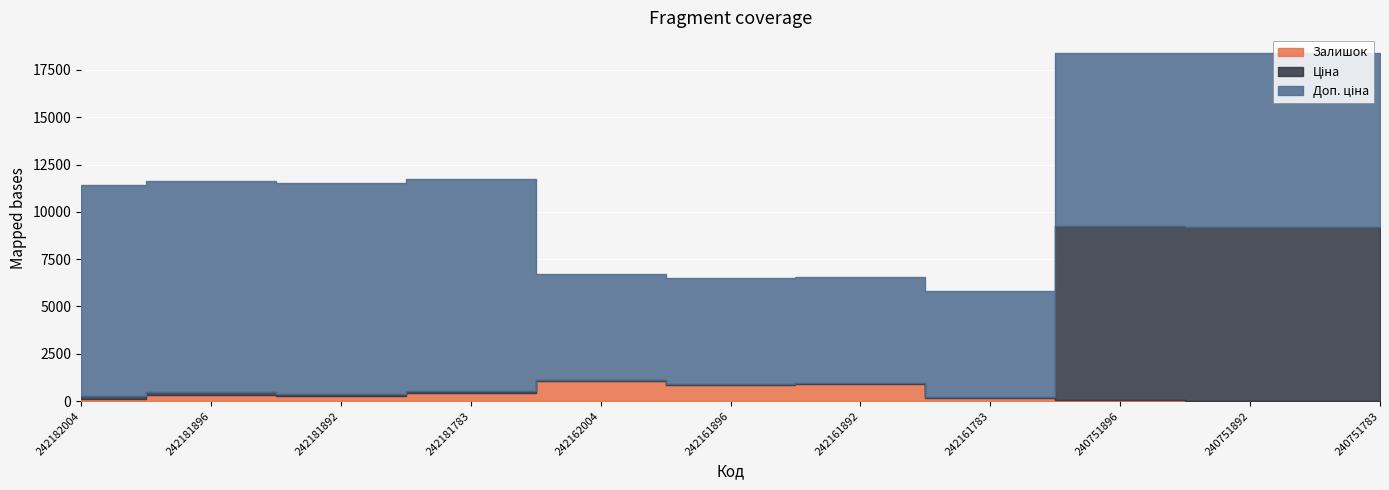

How many lines are shown in the chart?

3